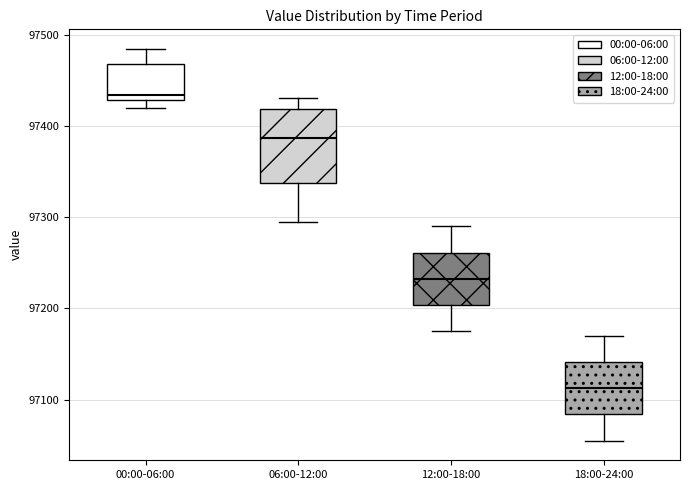

Which box is the tallest, from its lower edge to its upper edge?

06:00-12:00